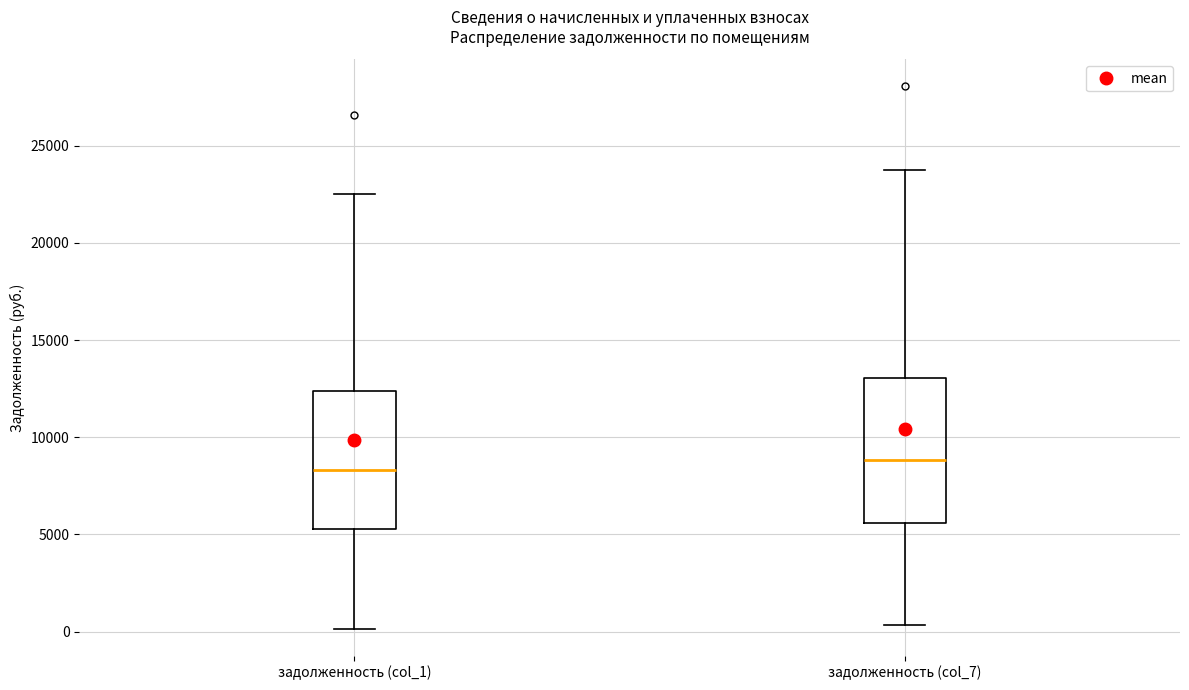

Reading left to right, transcribe this box plot: for each box, give where its median line is, the range the box spans, and where its two whiskers end, as read against the y-axis. The values are not printed on the chart, so give them approximately, as read against the axis.

задолженность (col_1): median 8500, box 5500 to 12500, whiskers 0 to 22500
задолженность (col_7): median 9000, box 5500 to 13000, whiskers 500 to 24000